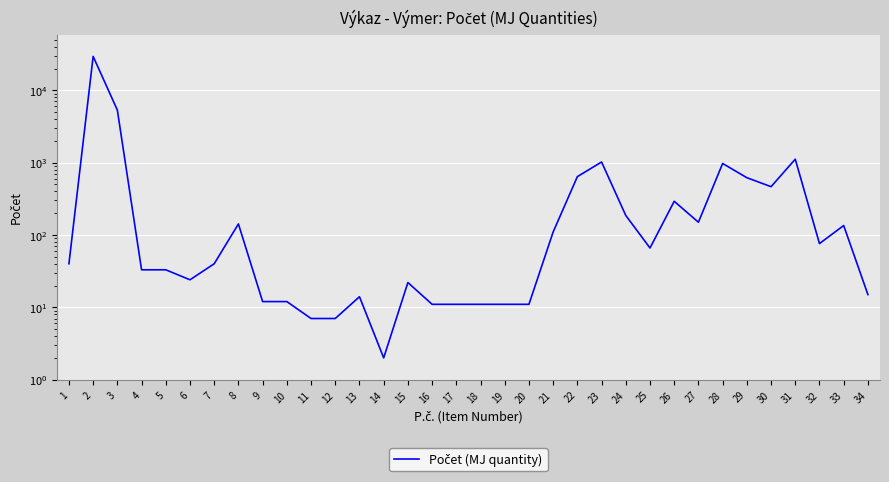

List the labels in order of value, largest first.

2, 3, 31, 23, 28, 22, 29, 30, 26, 24, 27, 8, 33, 21, 32, 25, 1, 7, 4, 5, 6, 15, 34, 13, 9, 10, 16, 17, 18, 19, 20, 11, 12, 14